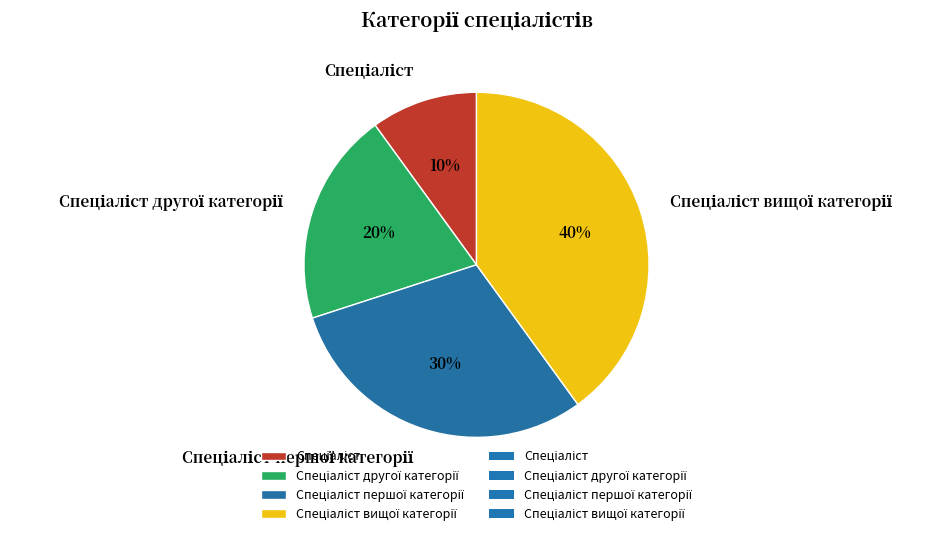

Is there any slice that represents more than half of the pie?

No